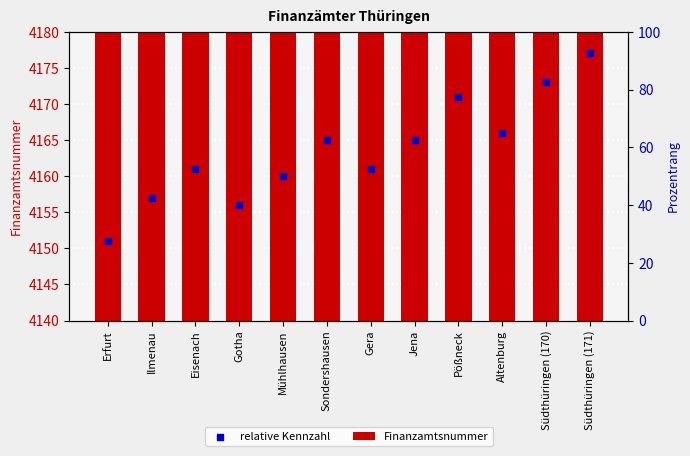

Which series has the largest total across all categories?

relative Kennzahl